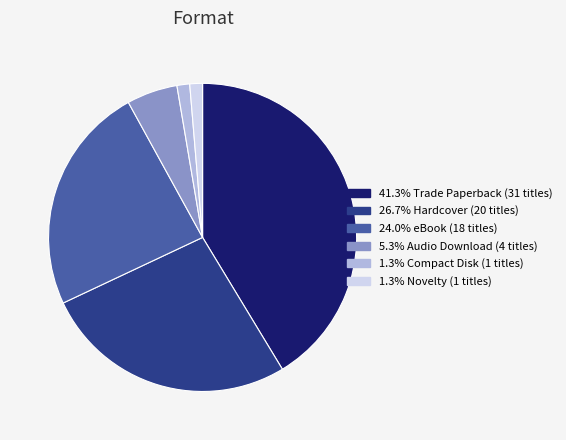

Is there a majority slice in this chart?

No